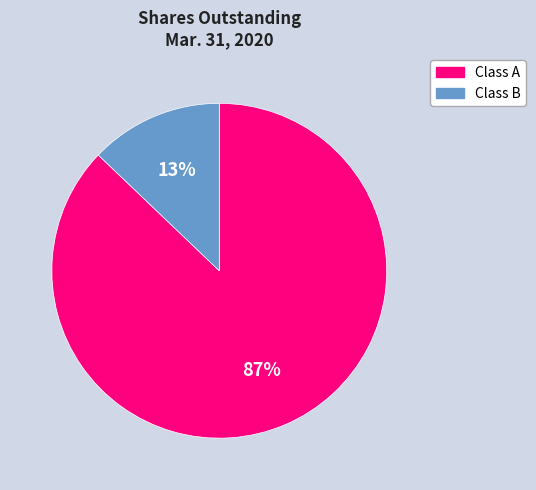

Does any single category account for the majority?

Yes